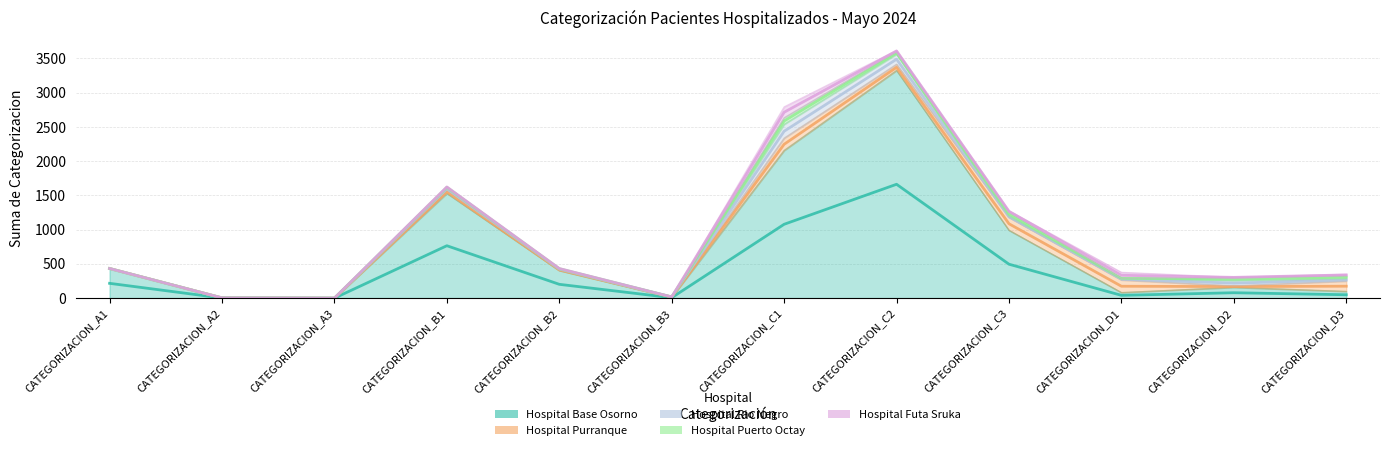

Which series changed the most between CATEGORIZACION_B1 and CATEGORIZACION_B2?

Hospital Base Osorno